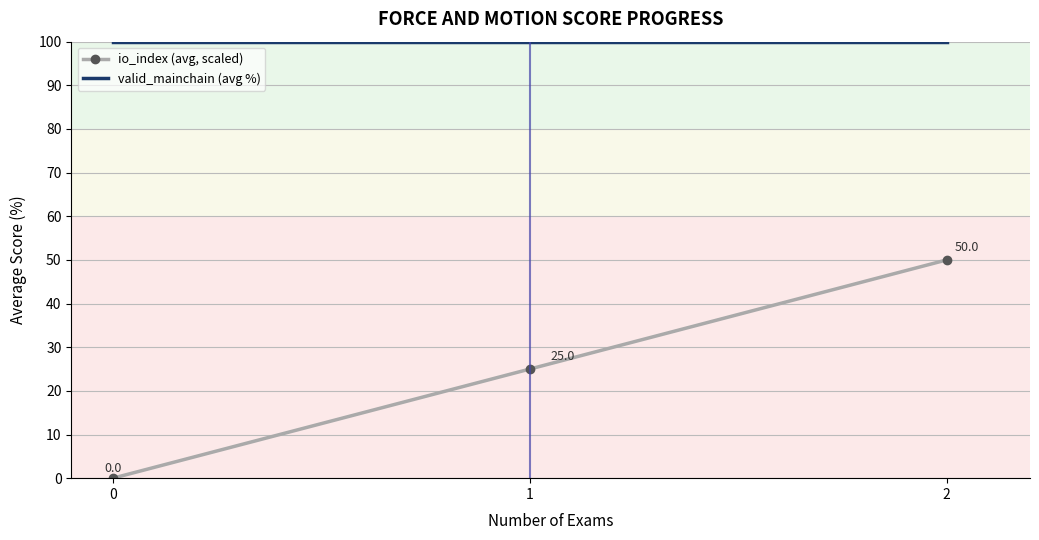

Is it true that valid_mainchain (avg %) equals 100.0 at 1?

True